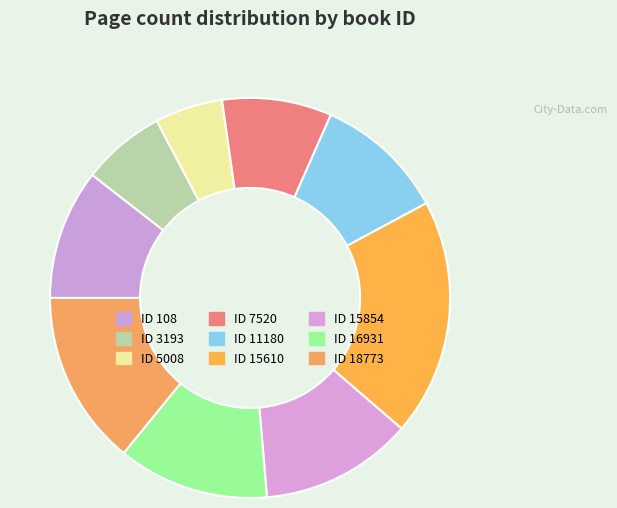

Which category has the biggest portion of the pie?

15610